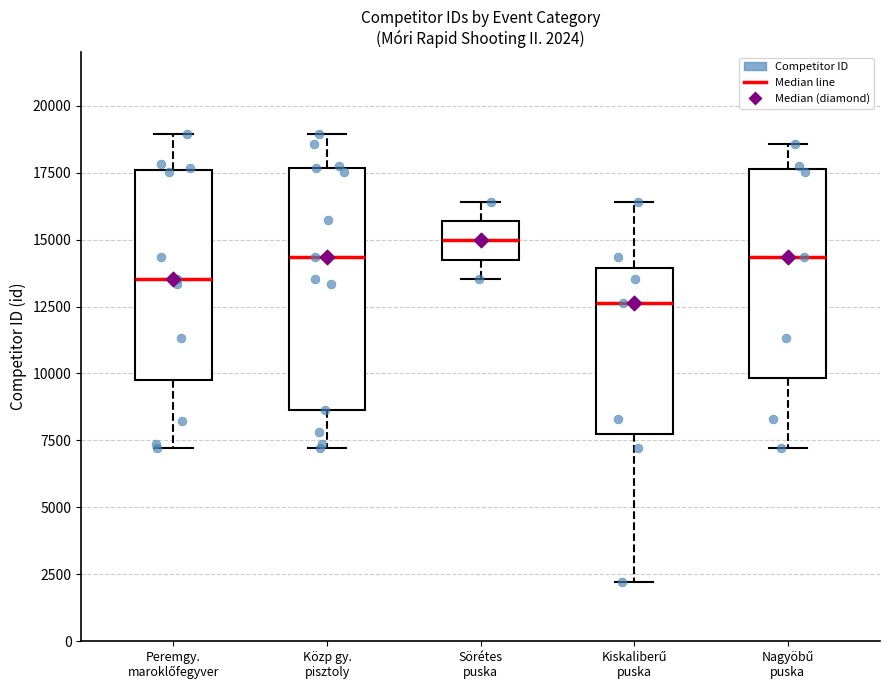

Which box is the tallest, from its lower edge to its upper edge?

Közp gy. pisztoly